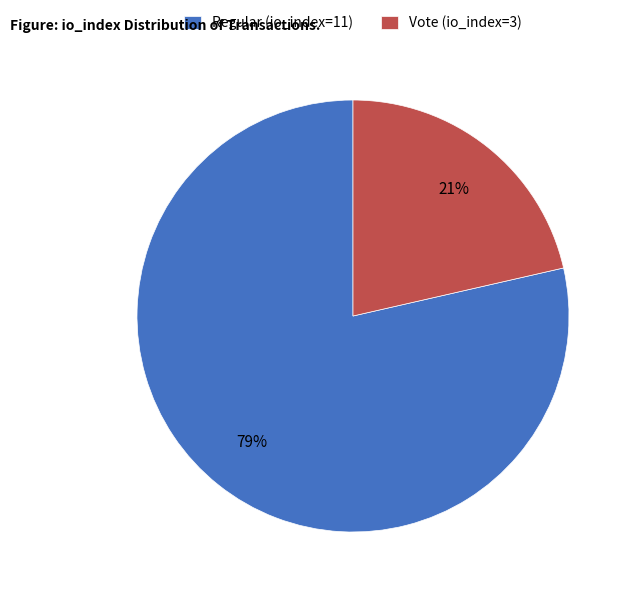

Which category has the smallest portion of the pie?

Vote (io_index=3)